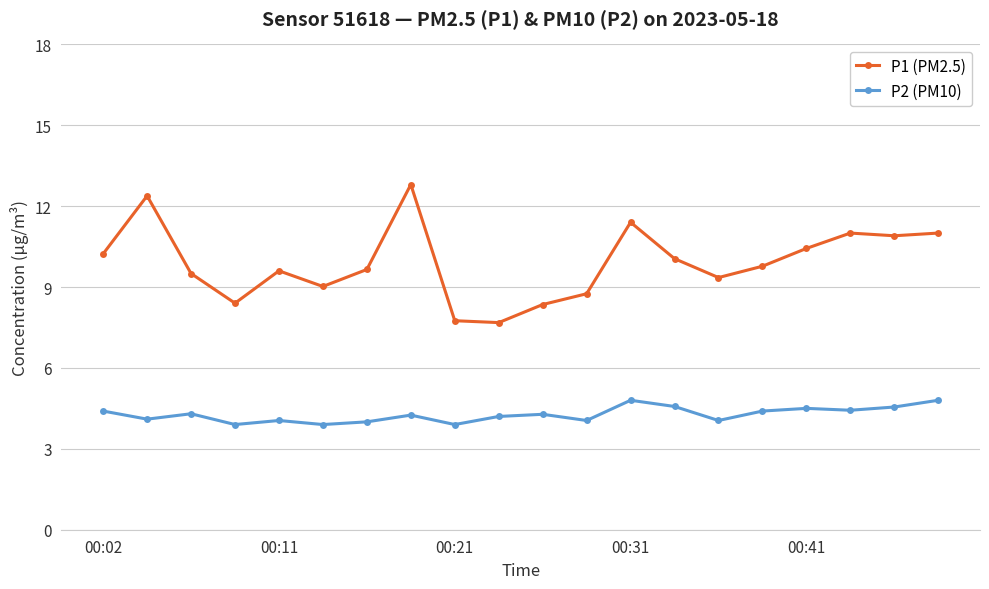

Which series has the largest total across all categories?

P1 (PM2.5)